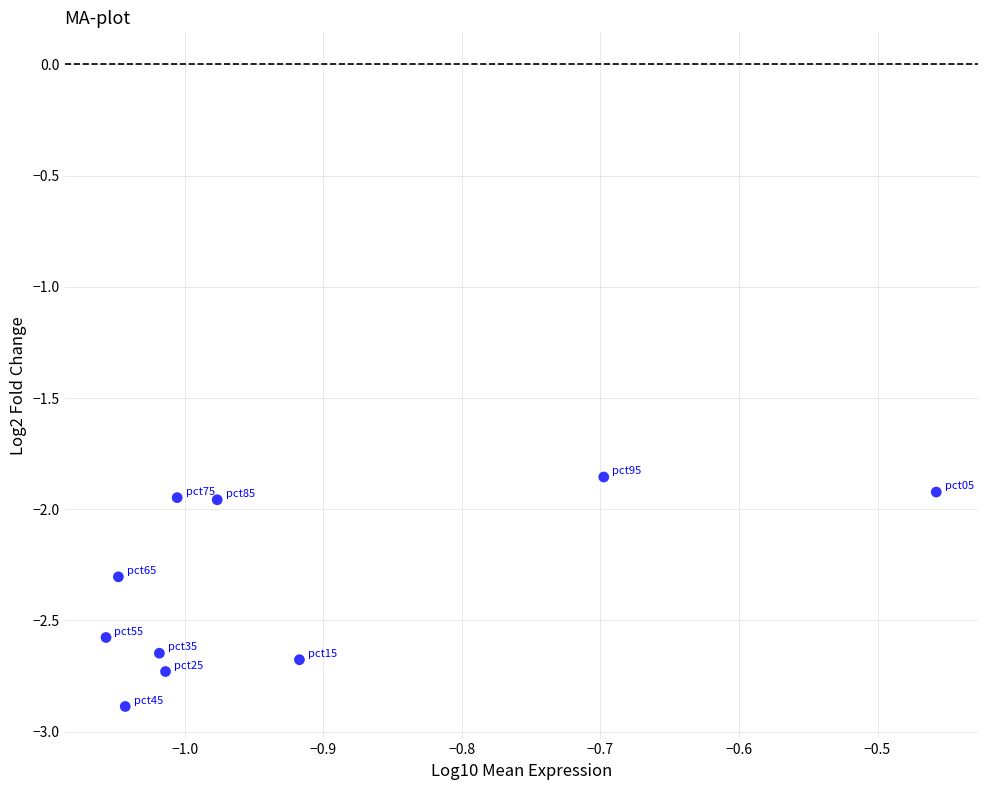

What is the average X value?

-0.9